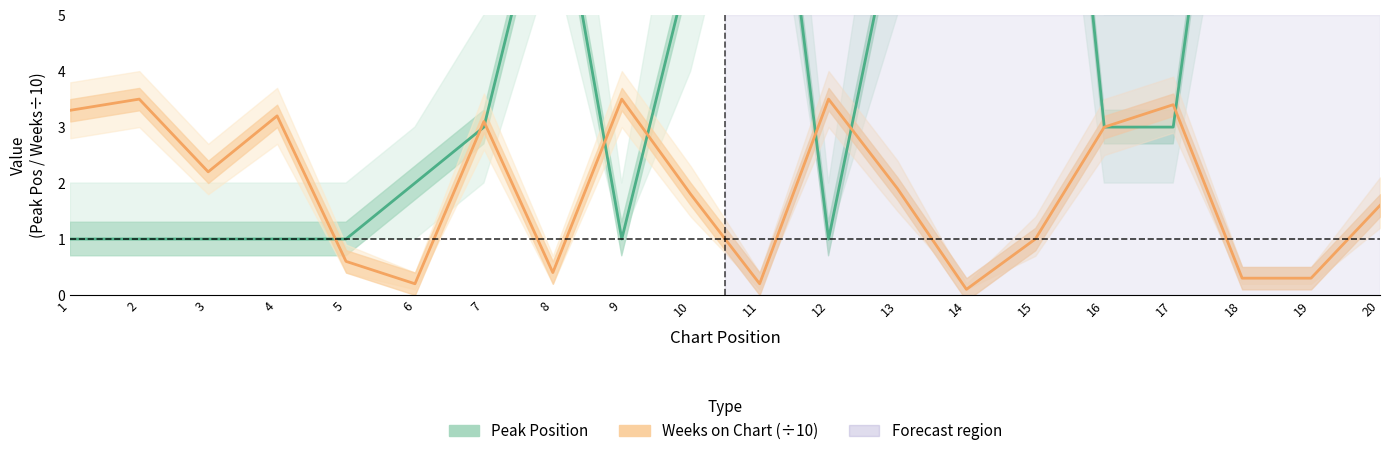

Reading left to right, extract all data points from this chart.

Peak Position: 1.0	1.0	1.0	1.0	1.0	2.0	3.0	8.0	1.0	6.0	11.0	1.0	7.0	14.0	15.0	3.0	3.0	12.0	11.0	14.0
Weeks on Chart (÷10): 3.3	3.5	2.2	3.2	0.6	0.2	3.1	0.4	3.5	1.8	0.2	3.5	1.9	0.1	1.0	3.0	3.4	0.3	0.3	1.6